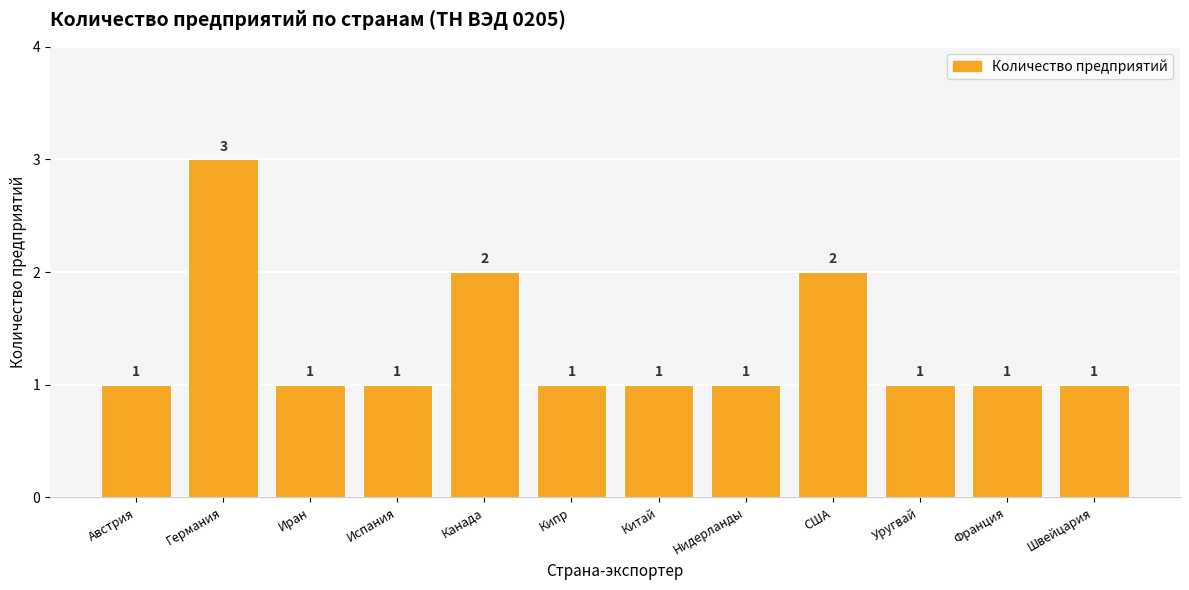

Reading left to right, transcribe all the data shown in this chart.

1	3	1	1	2	1	1	1	2	1	1	1